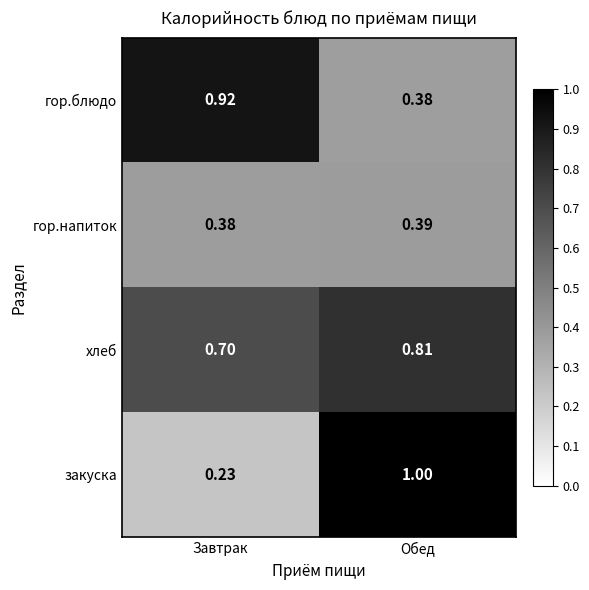

At how many categories does at least one series exceed 0?

2